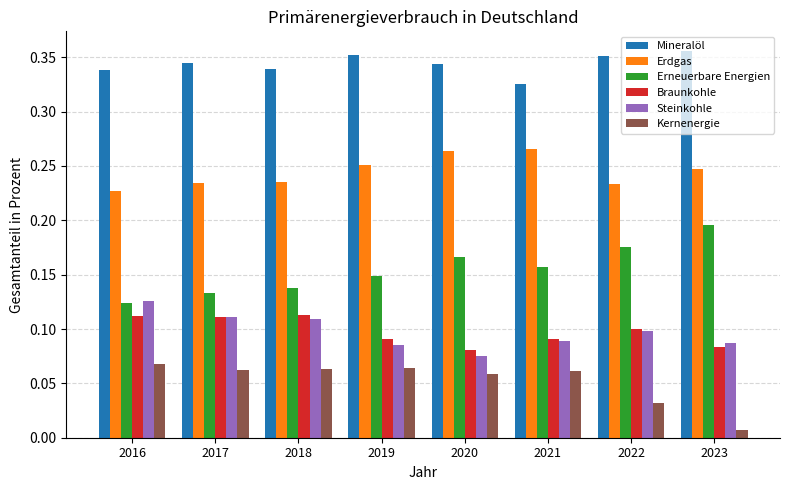

Which category has the lowest value across all series?

2023